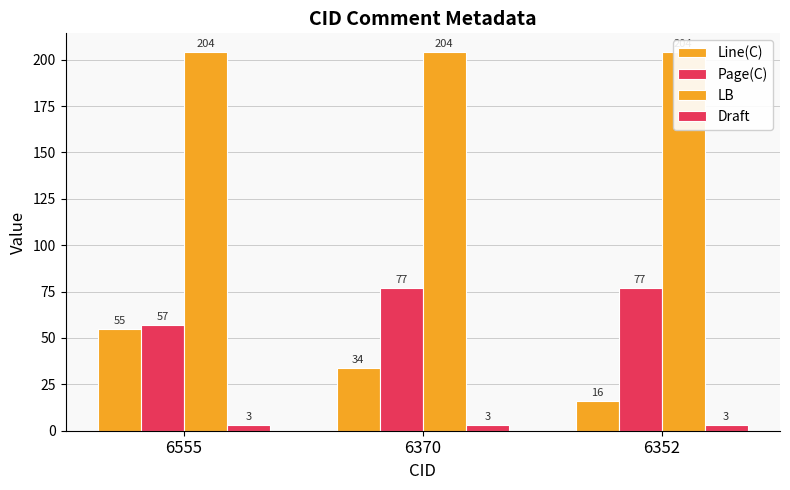

At how many categories does at least one series exceed 86?

3